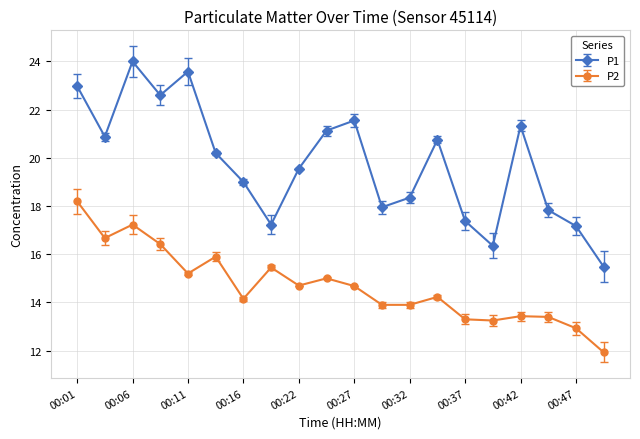

True or false: P1 has more than 1 interior local peaks.

True